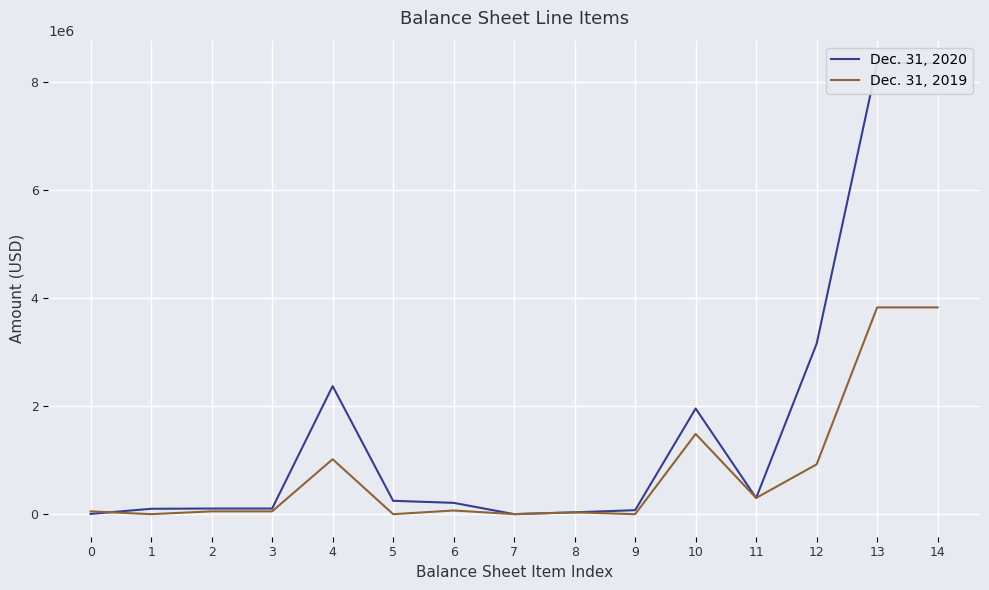

How many values in the Dec. 31, 2020 series exceed 209750?

7